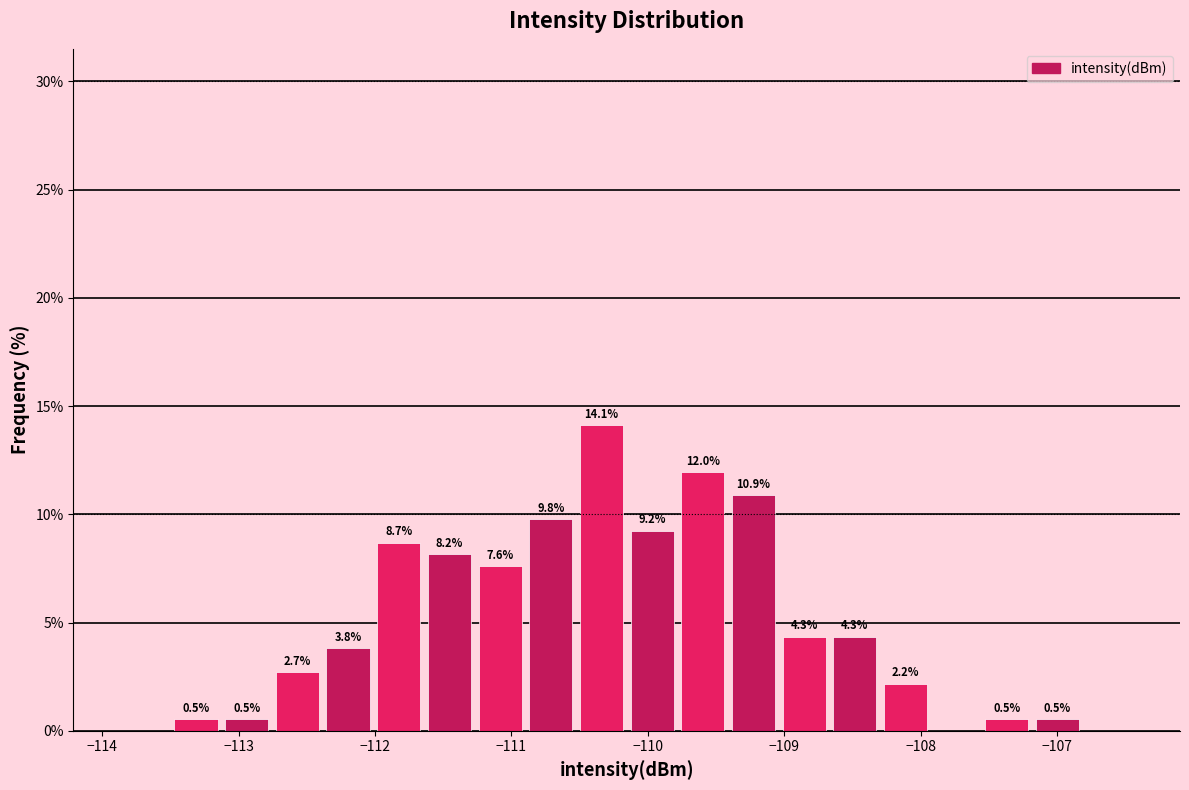

Read against the x-axis, roughly where is the centre of the tallest bar?

-110.3